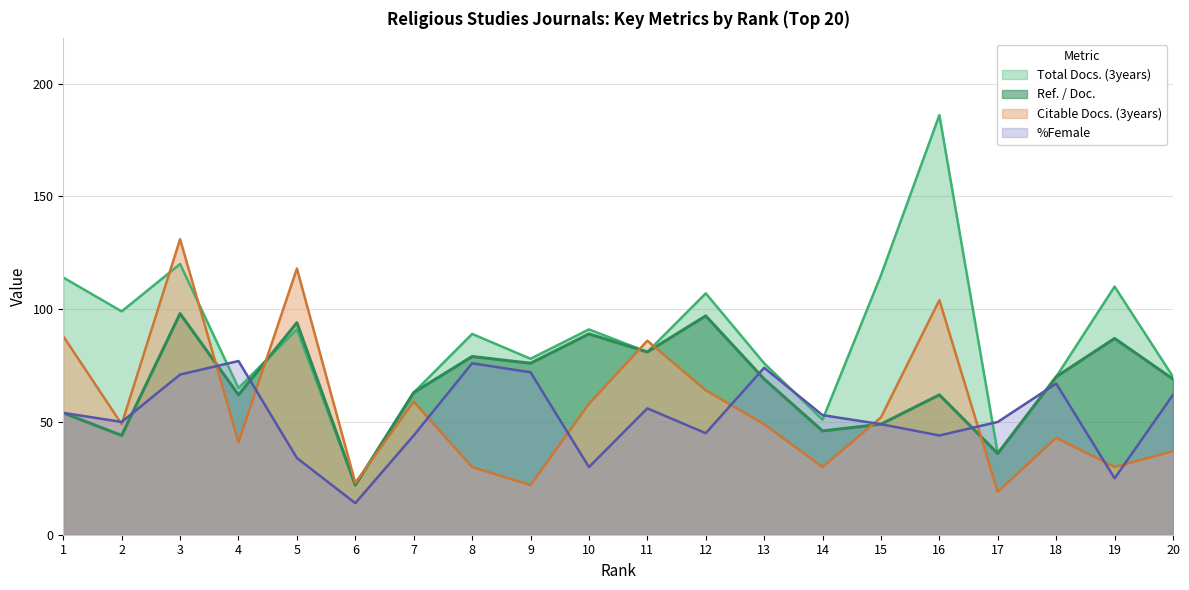

Where do Total Docs. (3years) and Ref. / Doc. first cross each other?

4 and 5